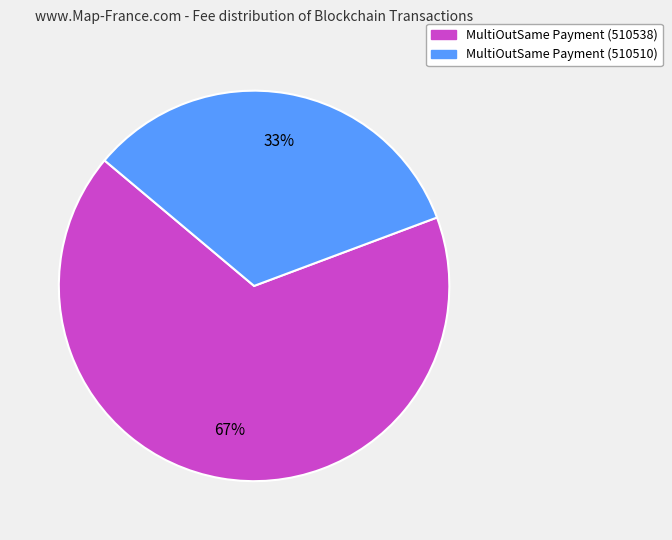

True or false: MultiOutSame Payment (510510) accounts for 33% of the total.

True